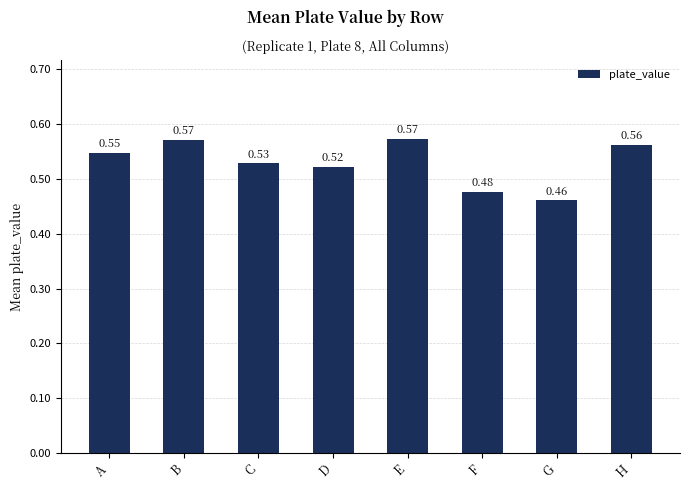

At which label is the value closest to 0?

G